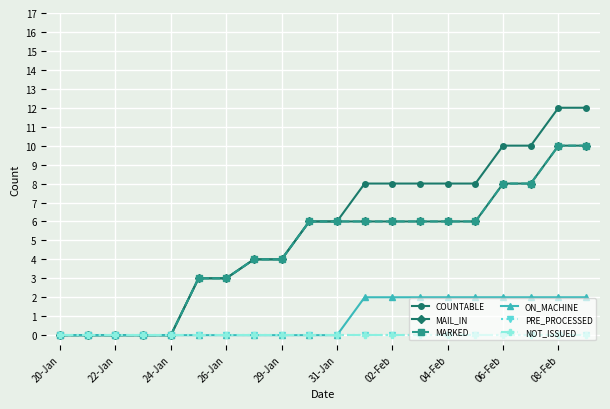

True or false: MARKED and NOT_ISSUED intersect in this chart.

False